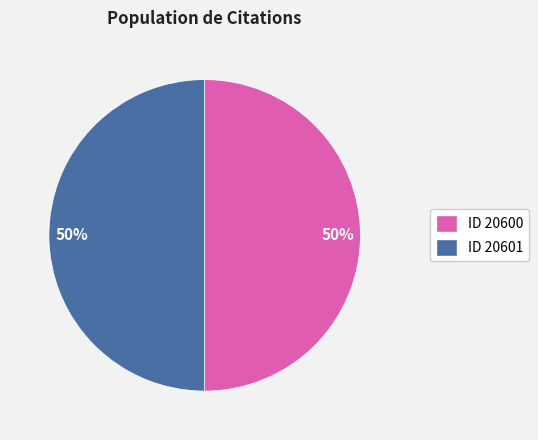

To the nearest percent, what is the average slice percentage?

50%